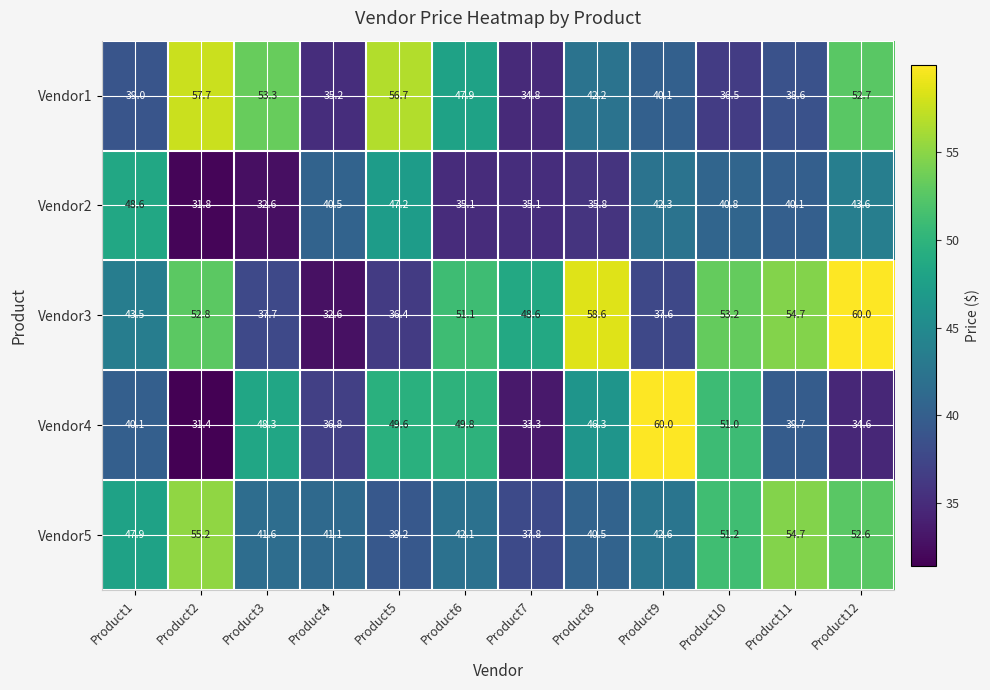

What is the difference between the maximum and minimum values in the Vendor1 series?

22.9